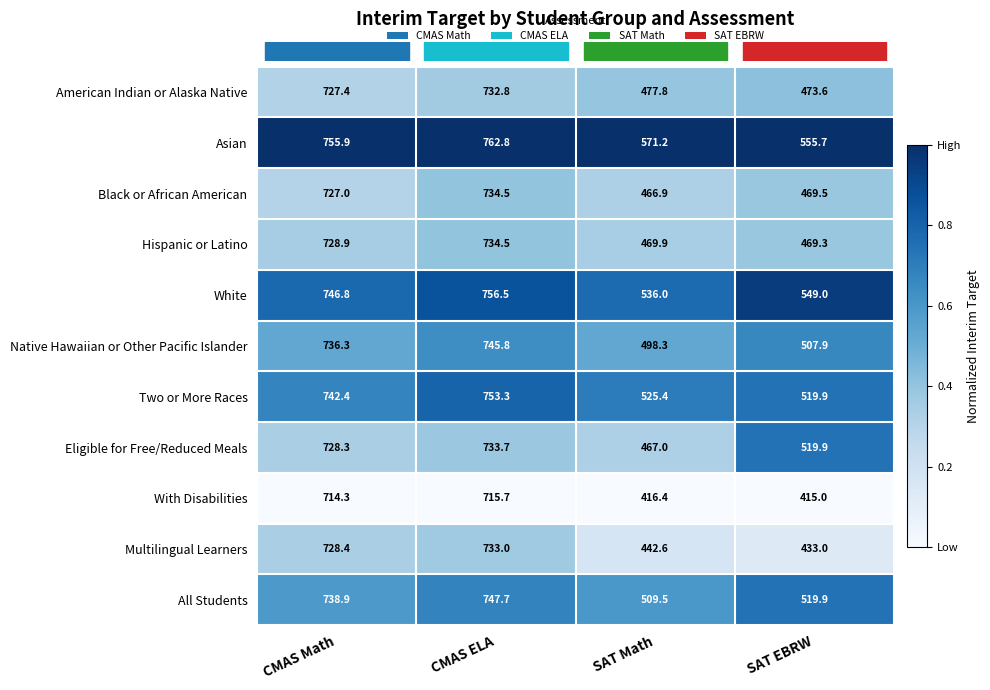

What is the sum of the All Students values at SAT EBRW and CMAS Math?

1258.8